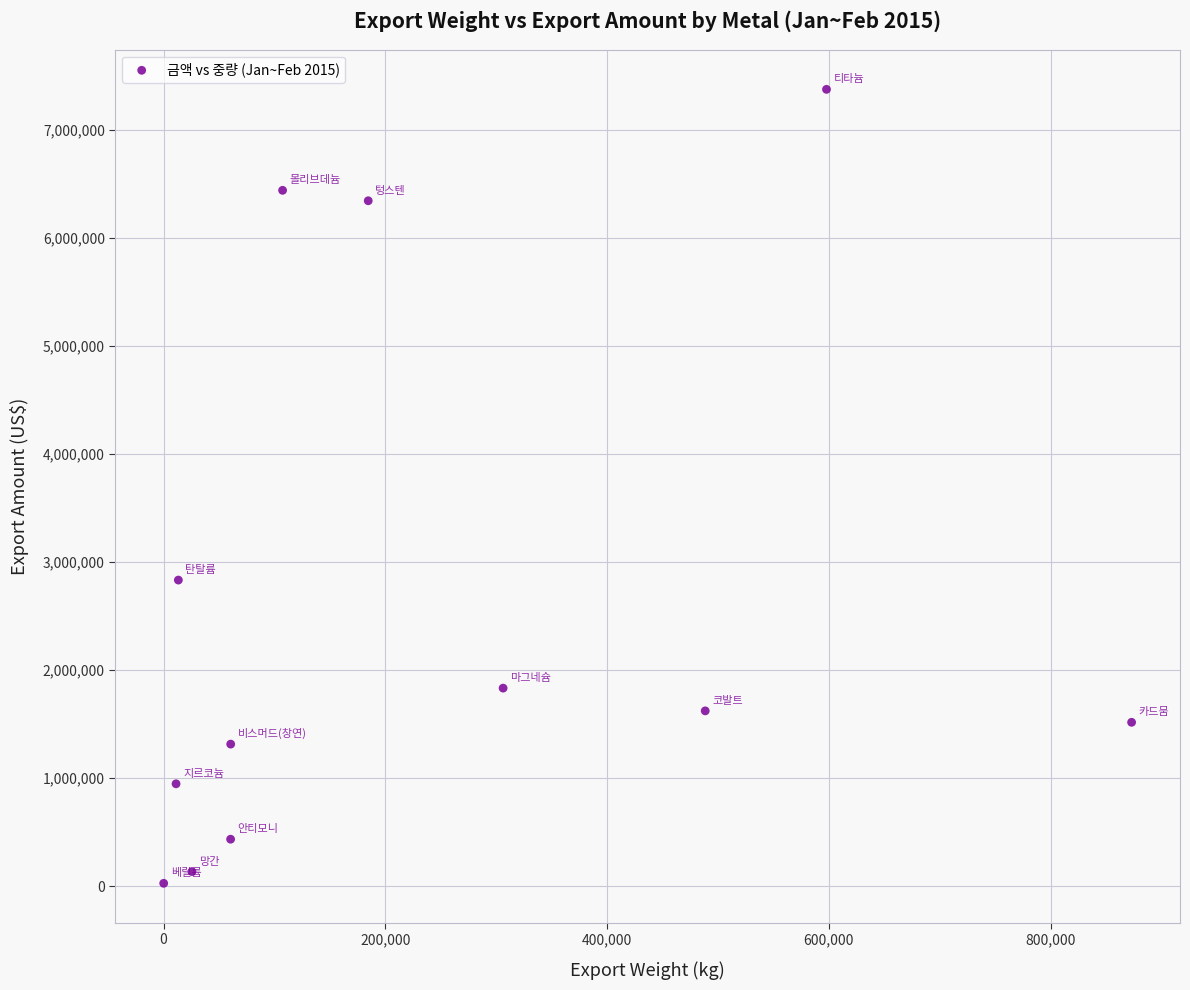

What Y value in the scatter plot is closest to 3700597?

2833233